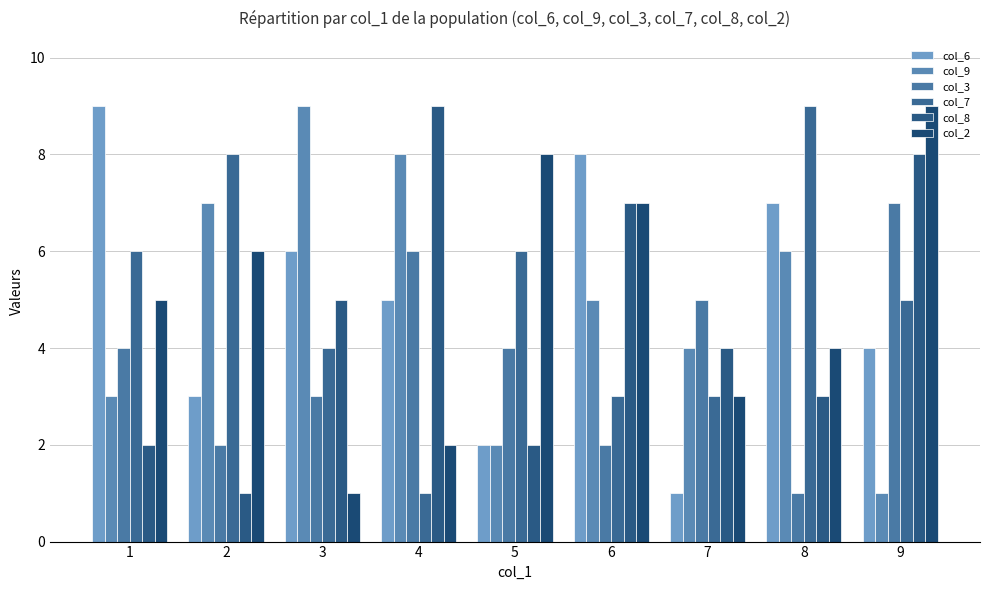

Which series has the largest total across all categories?

col_6